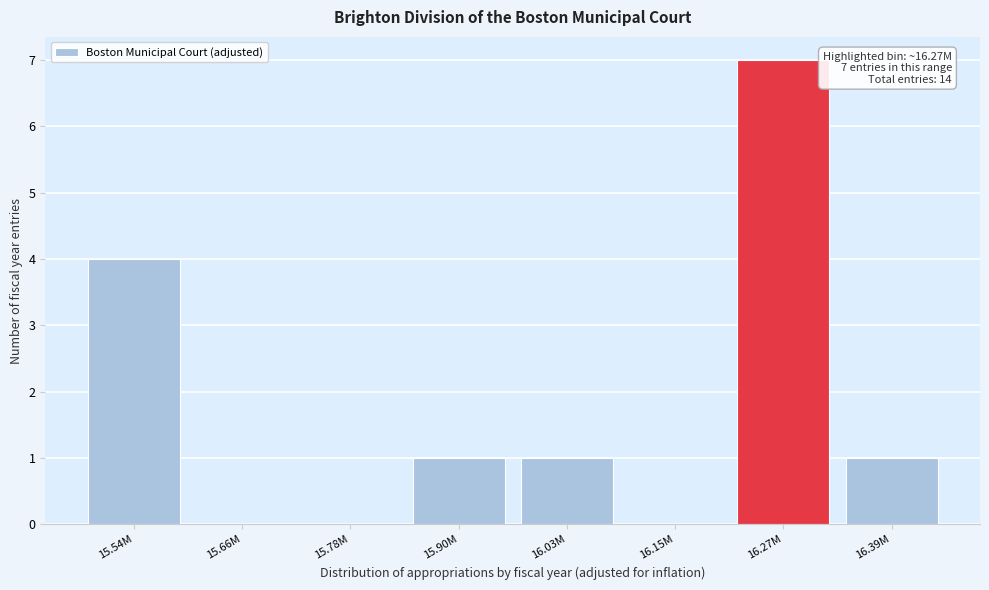

Reading left to right, transcribe all the data shown in this chart.

15.54M=4	15.66M=0	15.78M=0	15.90M=1	16.03M=1	16.15M=0	16.27M=7	16.39M=1